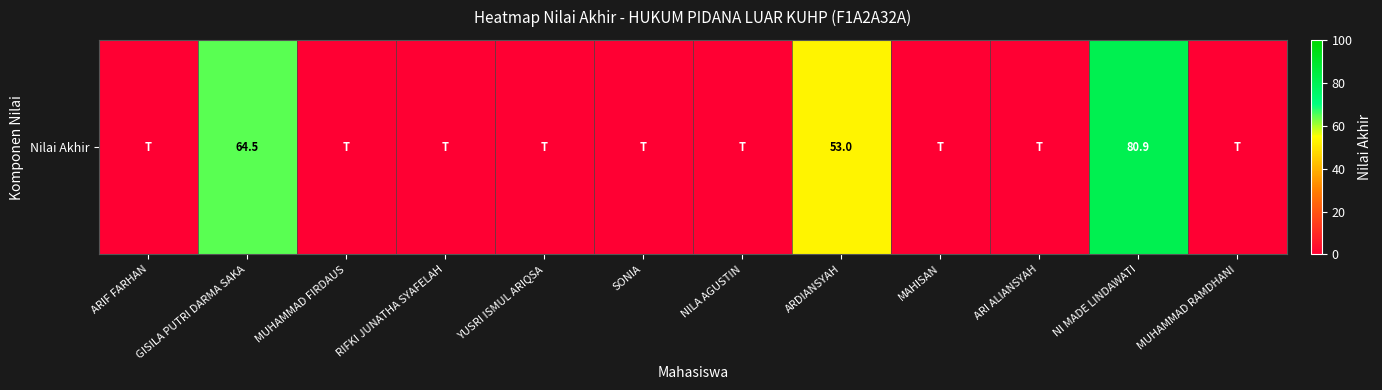

Rank the categories by value from lowest to highest.

ARIF FARHAN, MUHAMMAD FIRDAUS, RIFKI JUNATHA SYAFELAH, YUSRI ISMUL ARIQSA, SONIA, NILA AGUSTIN, MAHISAN, ARI ALIANSYAH, MUHAMMAD RAMDHANI, ARDIANSYAH, GISILA PUTRI DARMA SAKA, NI MADE LINDAWATI